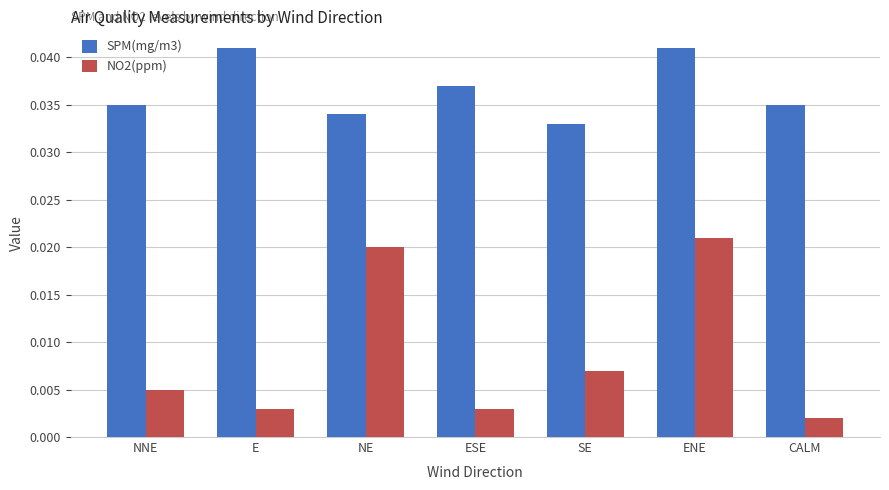

What are all the series names shown in the legend?

SPM(mg/m3), NO2(ppm)